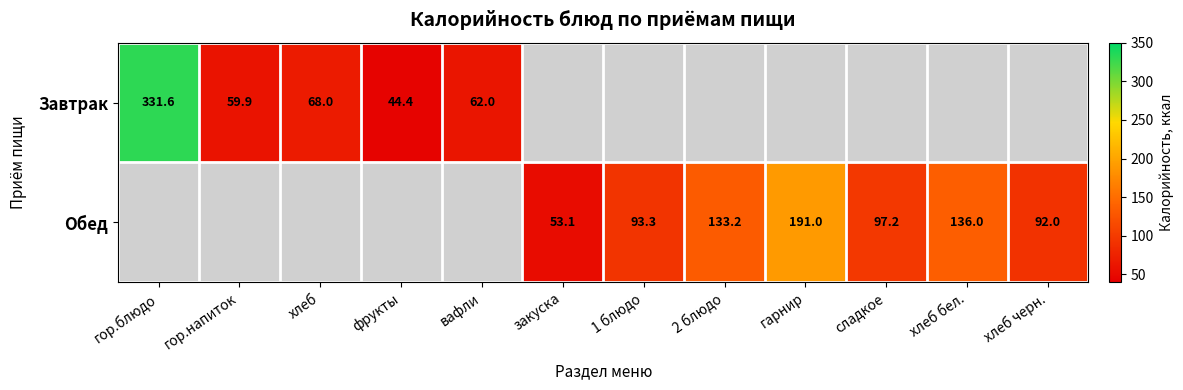

The Завтрак series shows 21.4 at фрукты. True or false?

False